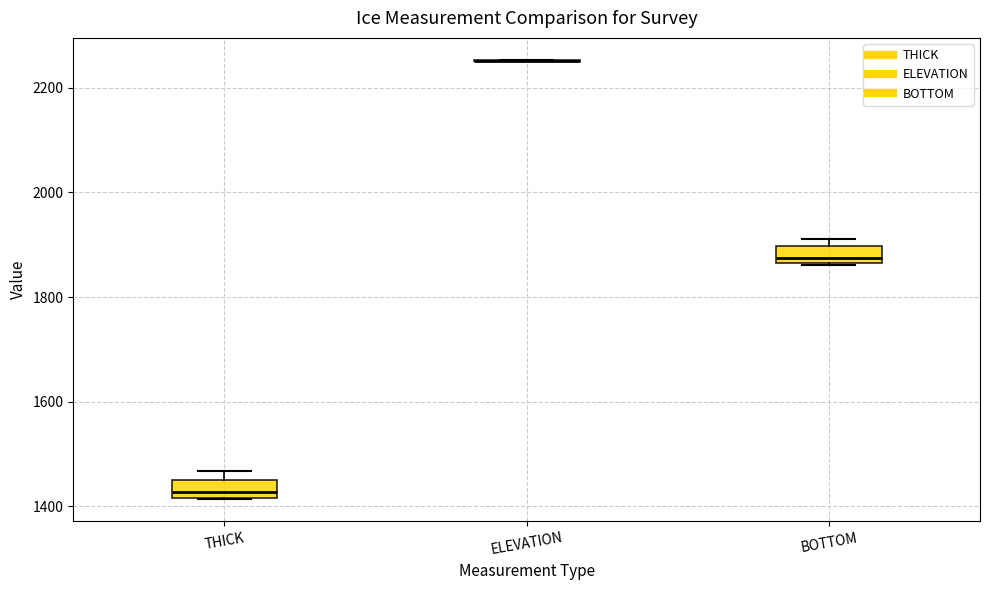

Where does the median line of the box for BOTTOM sit on the y-axis? The values are not printed on the chart, so give them approximately, as read against the axis.

1880